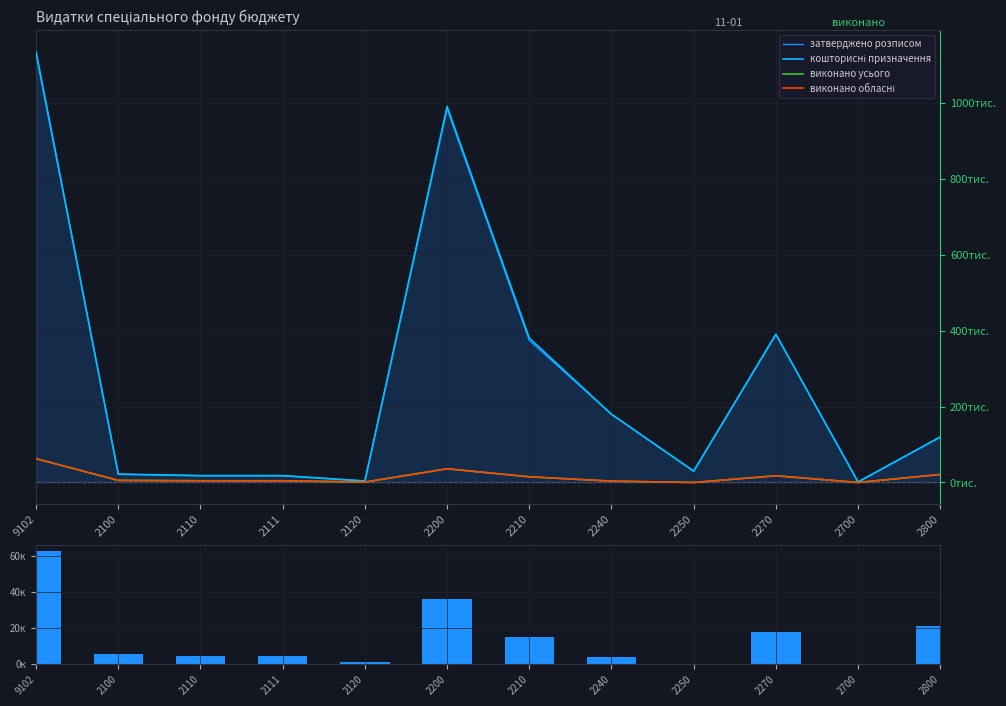

Count the number of categories in the chart.

12